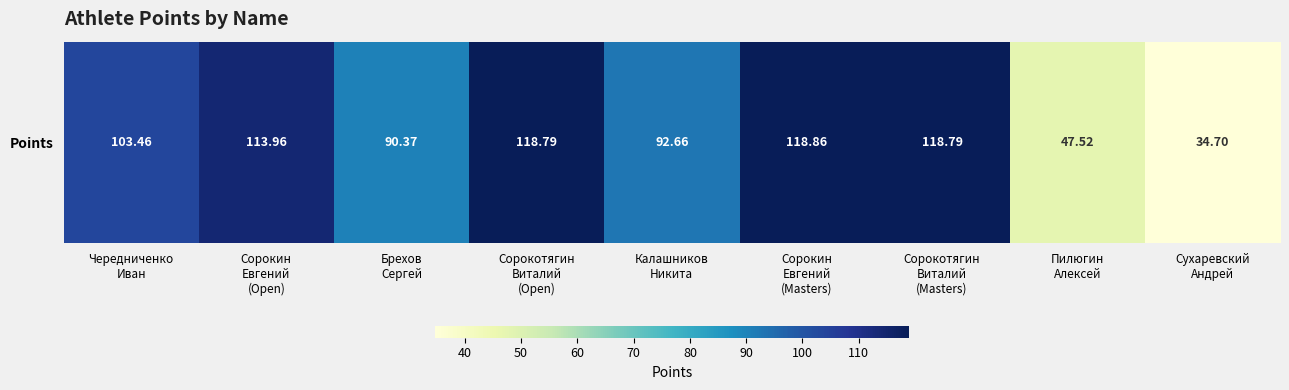

What is the difference between the second highest and minimum values?

84.1